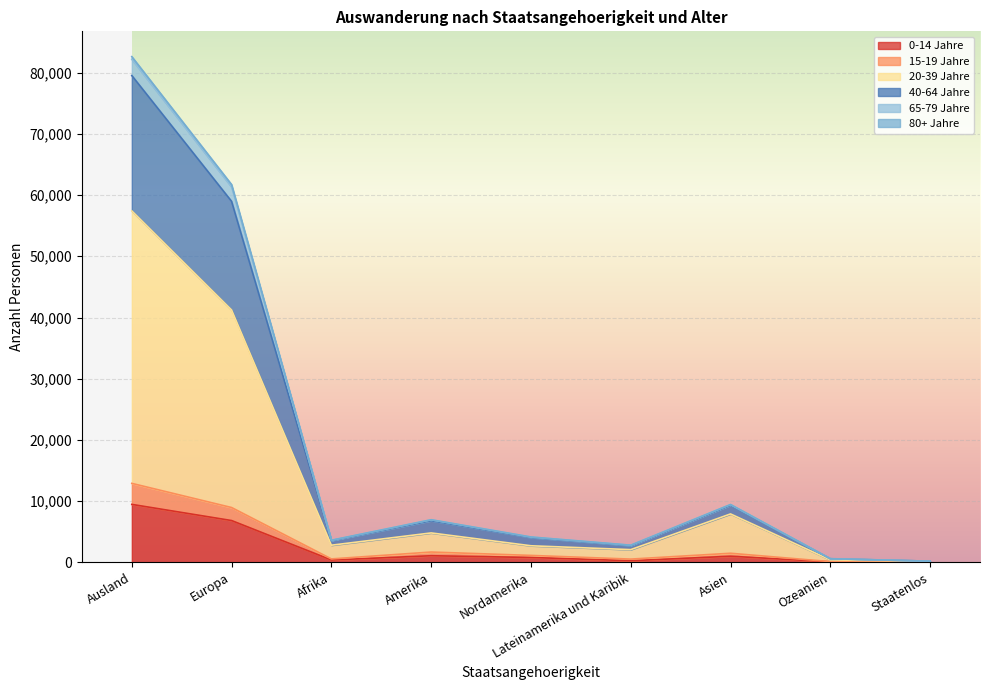

At which category is the sum across all series the highest?

Ausland